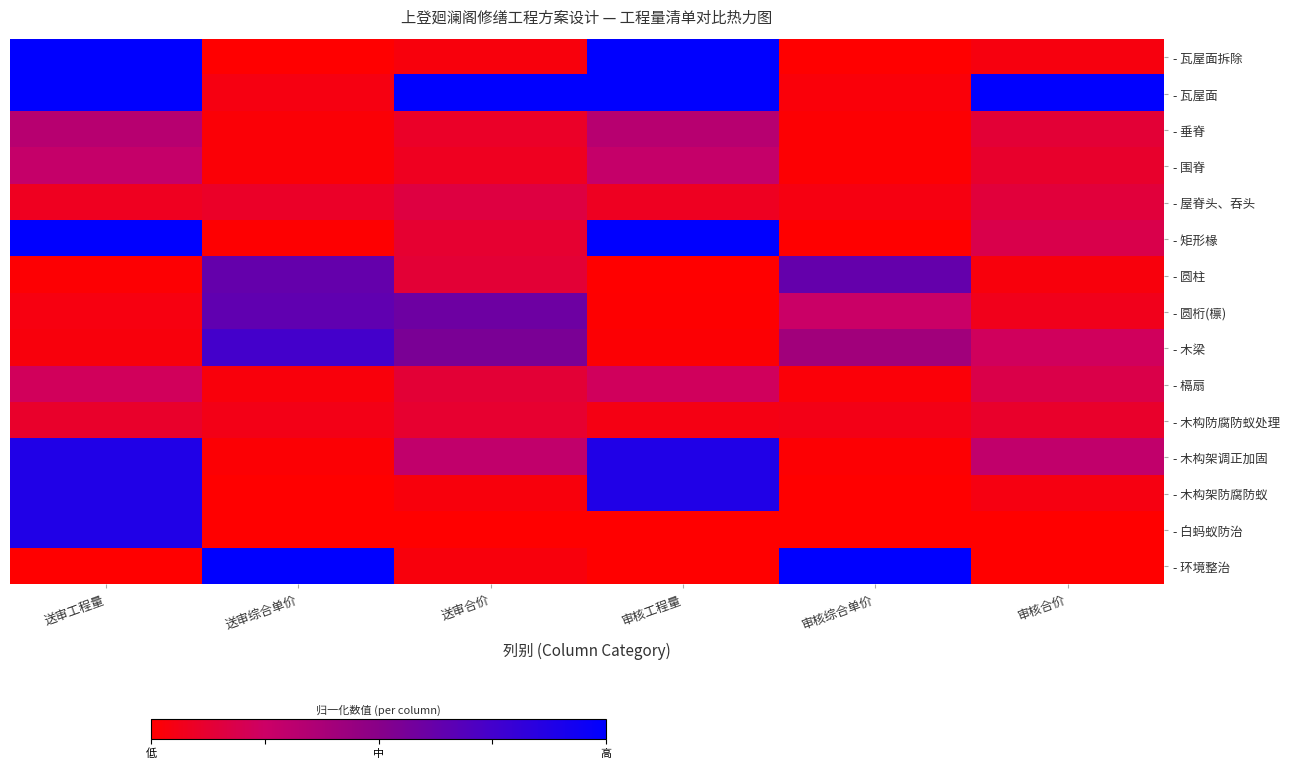

Which label corresponds to the smallest value in the chart?

审核综合单价